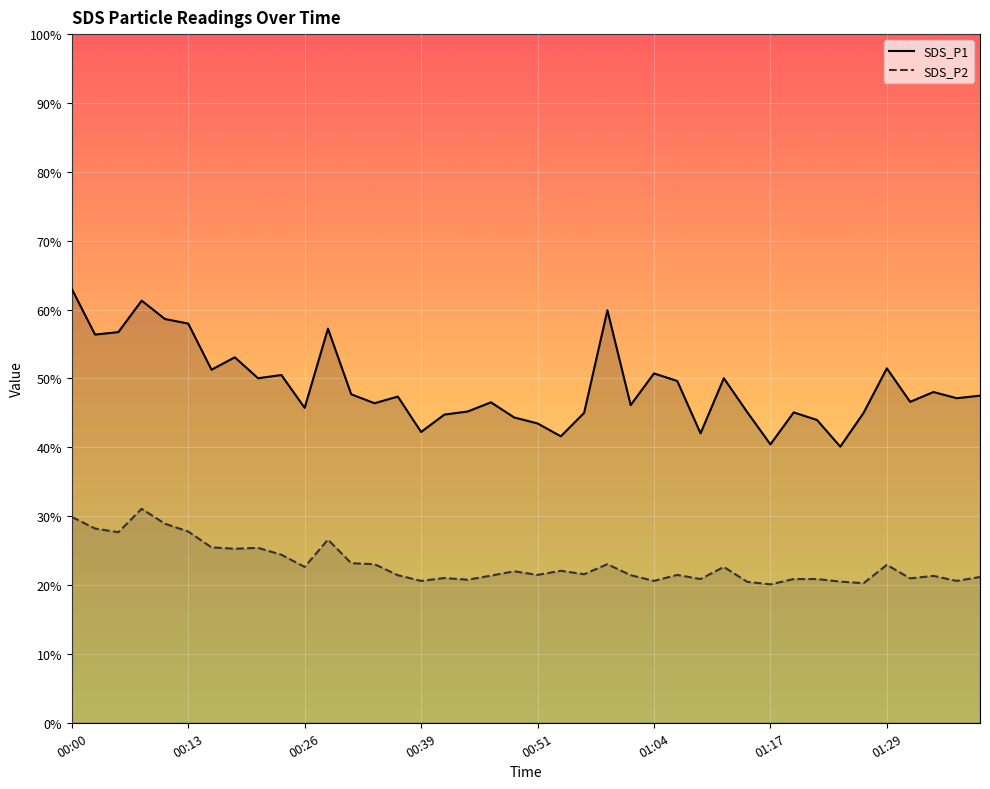

What is the total value across all series at 01:01?

67.6